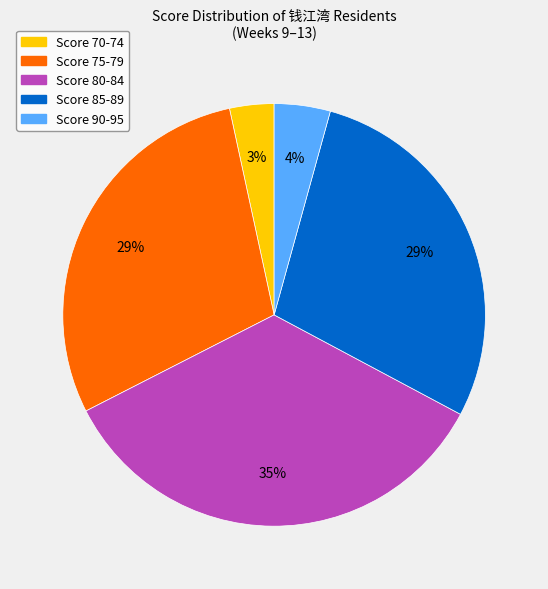

Is there any slice that represents more than half of the pie?

No